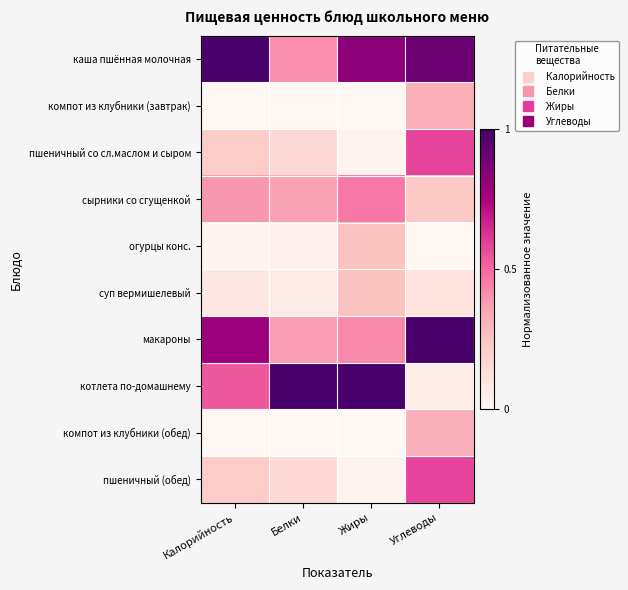

Which series changed the most between Белки and Жиры?

каша пшённая молочная